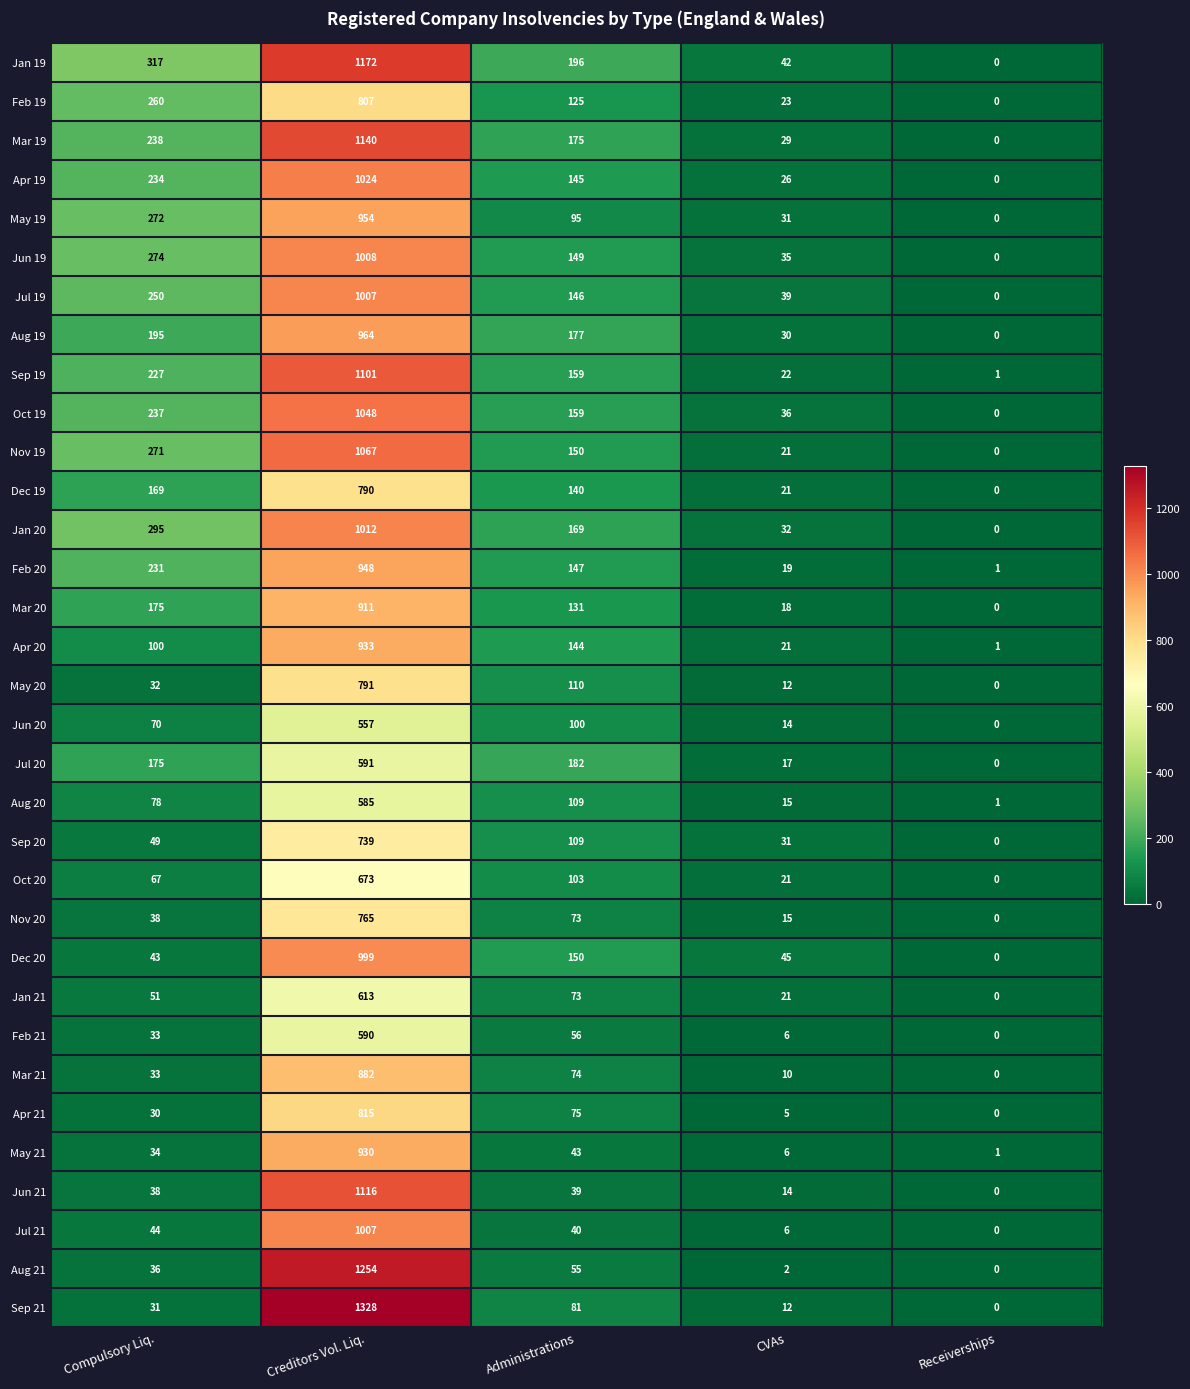

What is the difference between the maximum and second lowest values in the Jul 20 series?

574